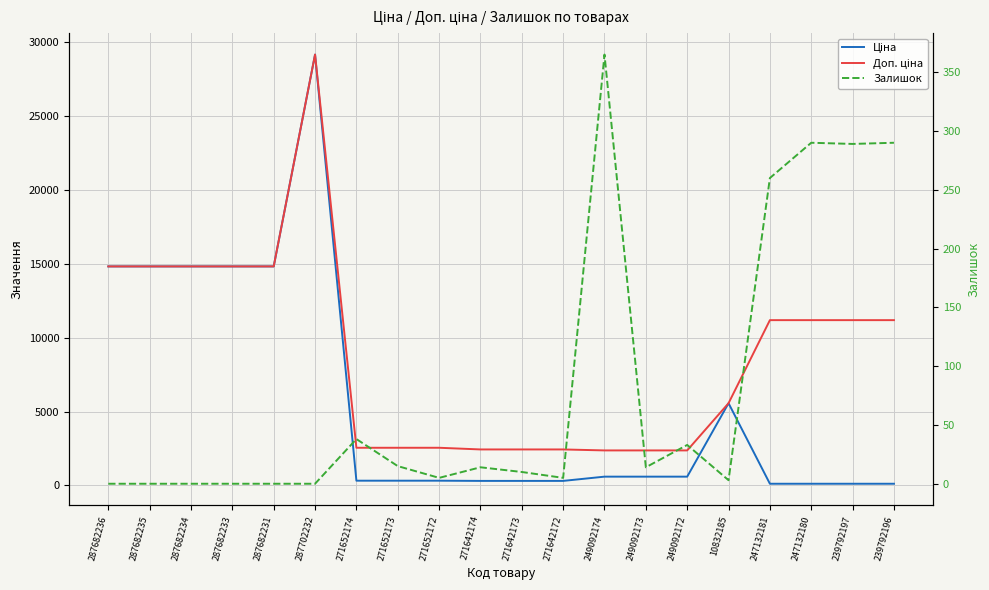

How many interior local peaks does the Ціна series have?

2